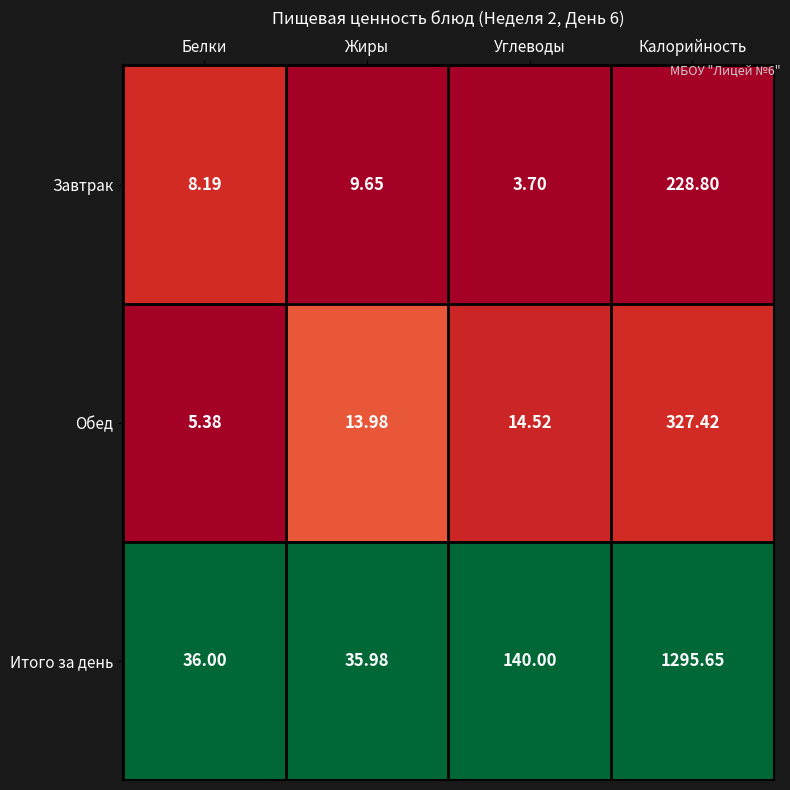

At which category does the chart reach its peak across all series?

Калорийность